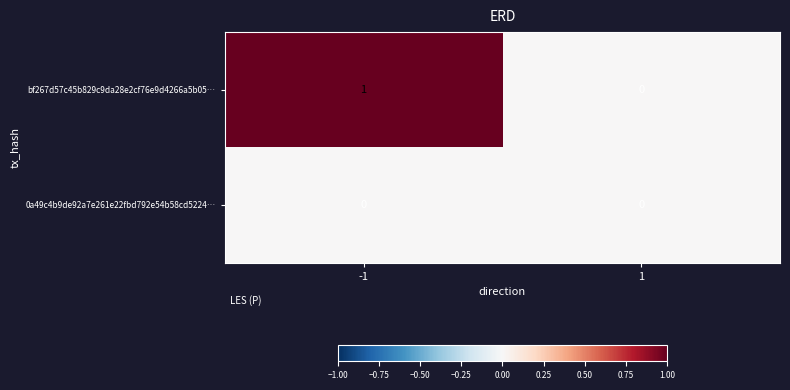

The value of bf267d57c45b829c9da28e2cf76e9d4266a5b05… at -1 is 1. True or false?

True